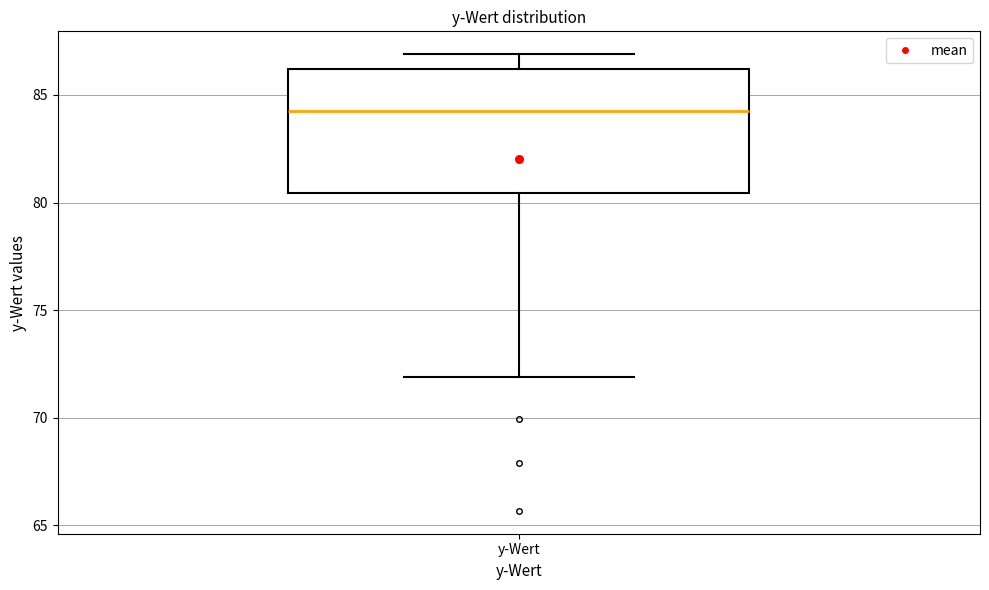

Read this box plot against the y-axis: the position of the median line, the range covered by the box, and the ends of both whiskers. The values are not printed on the chart, so give them approximately, as read against the axis.

median 84.5, box 80.5 to 86.0, whiskers 72.0 to 87.0